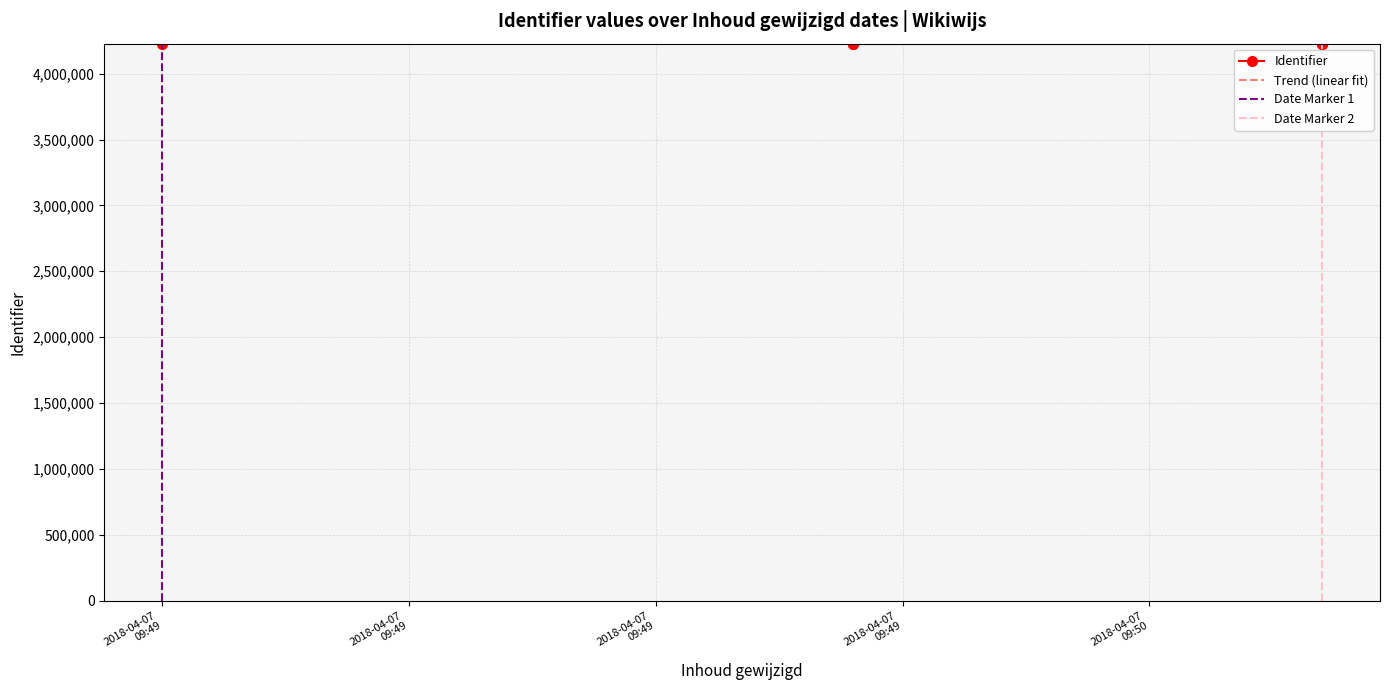

The chart shows a value of 1367956 at 2018-04-07 09:49:48. True or false?

False